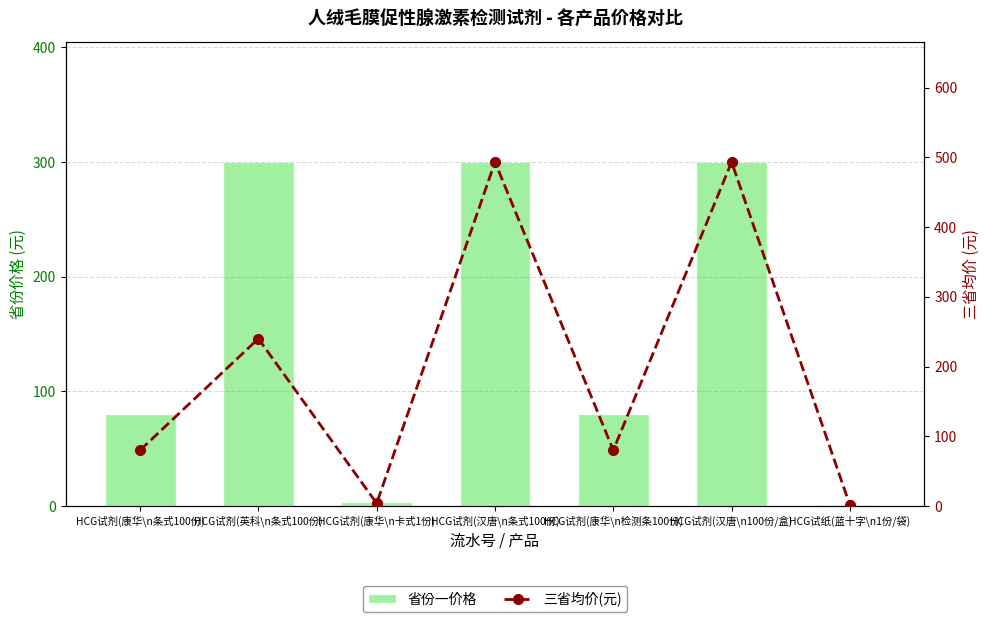

Rank the series at HCG试剂(康华\n条式100份) from lowest to highest value.

省份一价格, 三省均价(元)